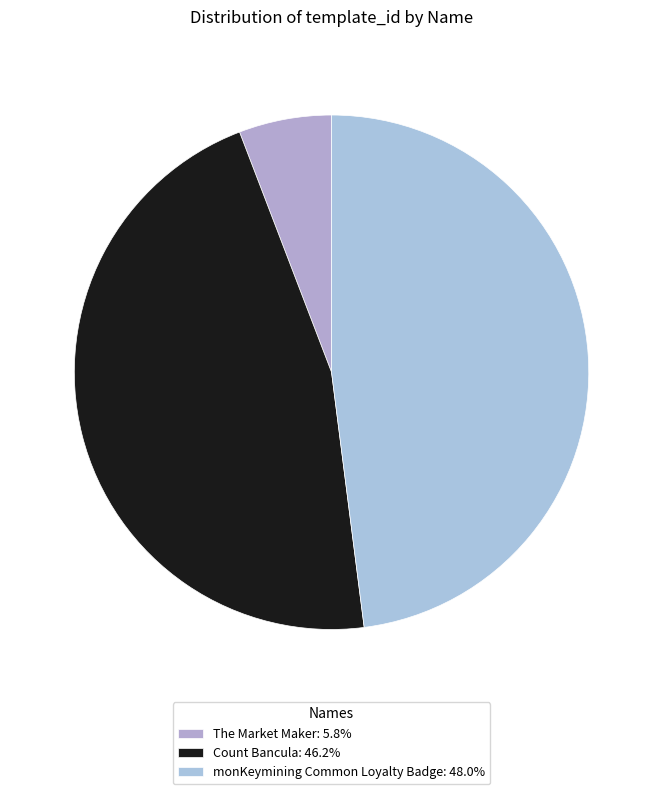

To the nearest percent, what portion does Count Bancula represent?

46%